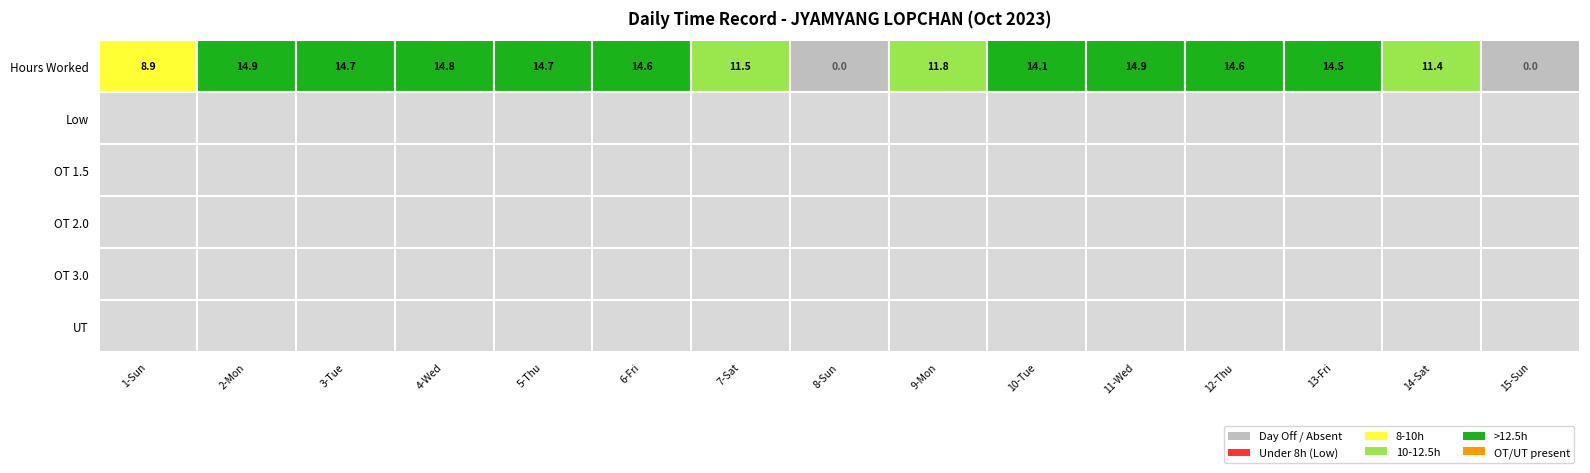

The value of 1 at 10 is 5.4. True or false?

False